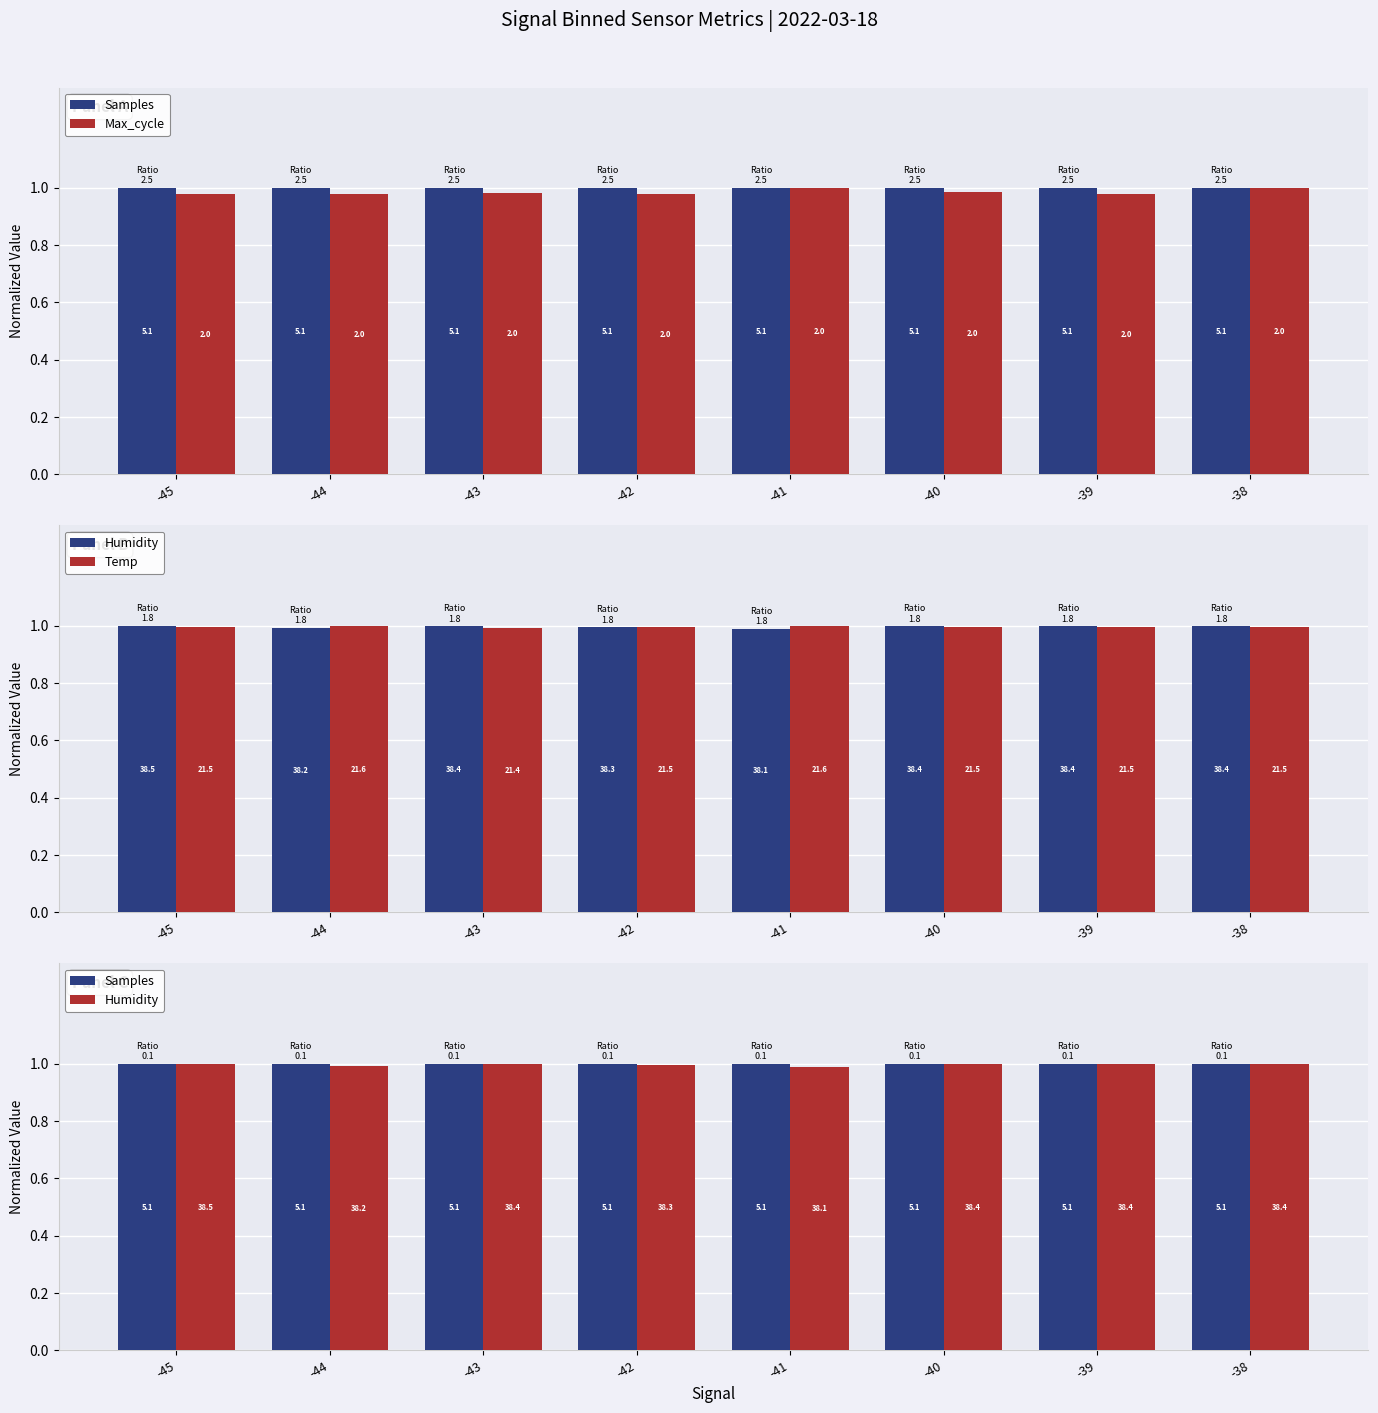

Reading left to right, list all the values displayed in this chart.

Samples: -45=1.0	-44=1.0	-43=1.0	-42=1.0	-41=1.0	-40=1.0	-39=1.0	-38=1.0
Max_cycle: -45=1.0	-44=1.0	-43=1.0	-42=1.0	-41=1.0	-40=1.0	-39=1.0	-38=1.0
Humidity: -45=1.0	-44=1.0	-43=1.0	-42=1.0	-41=1.0	-40=1.0	-39=1.0	-38=1.0
Temp: -45=1.0	-44=1.0	-43=1.0	-42=1.0	-41=1.0	-40=1.0	-39=1.0	-38=1.0